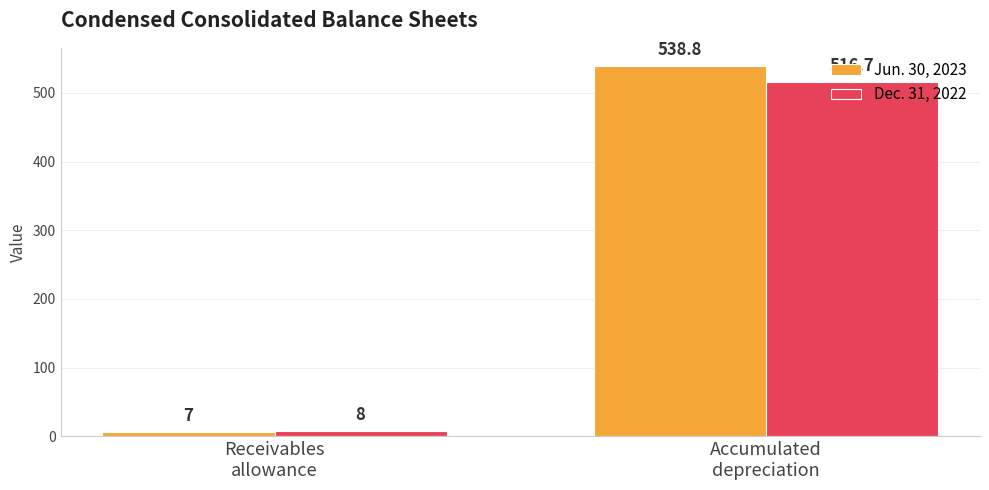

What is the difference between the maximum and minimum values in the Jun. 30, 2023 series?

531.8